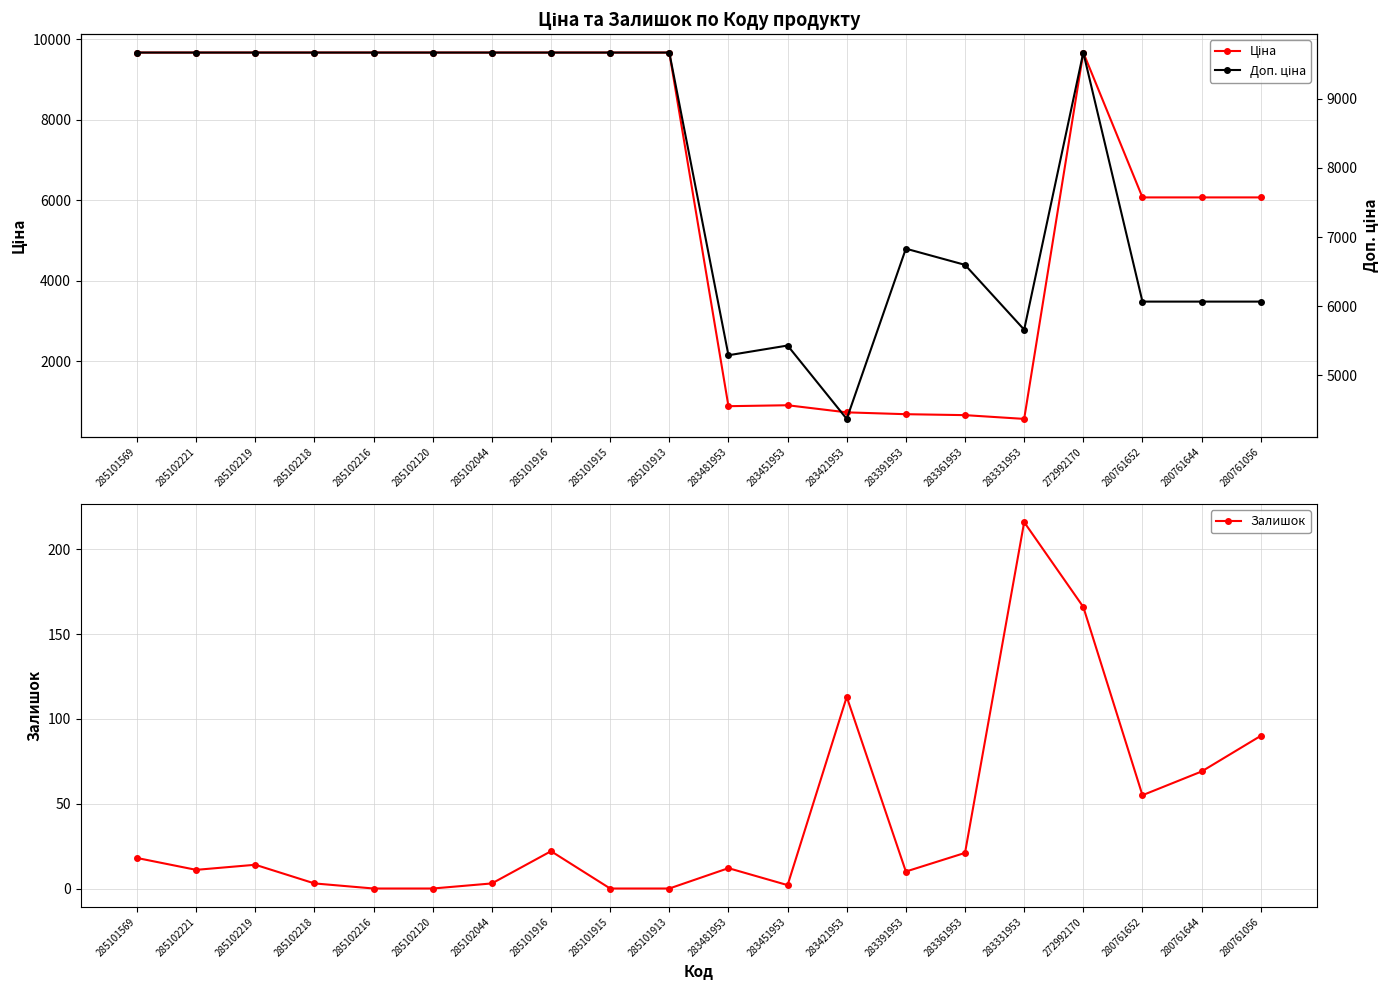

In Залишок, how many points are higher than both neighbors (excluding endpoints)?

5